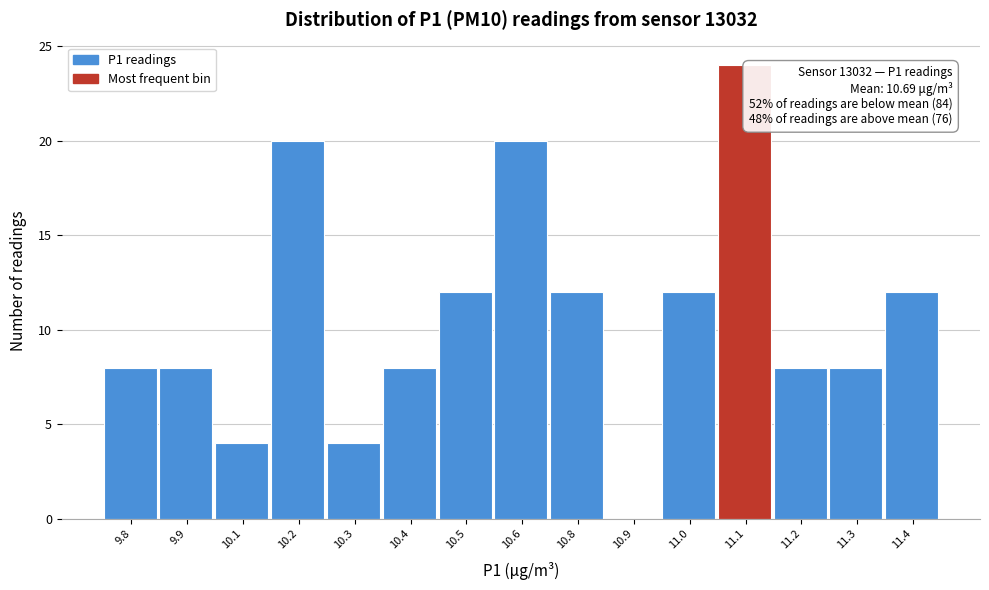

Reading right to left, list all the values displayed in this chart.

11.4=12	11.3=8	11.2=8	11.1=24	11.0=12	10.9=0	10.8=12	10.6=20	10.5=12	10.4=8	10.3=4	10.2=20	10.1=4	9.9=8	9.8=8